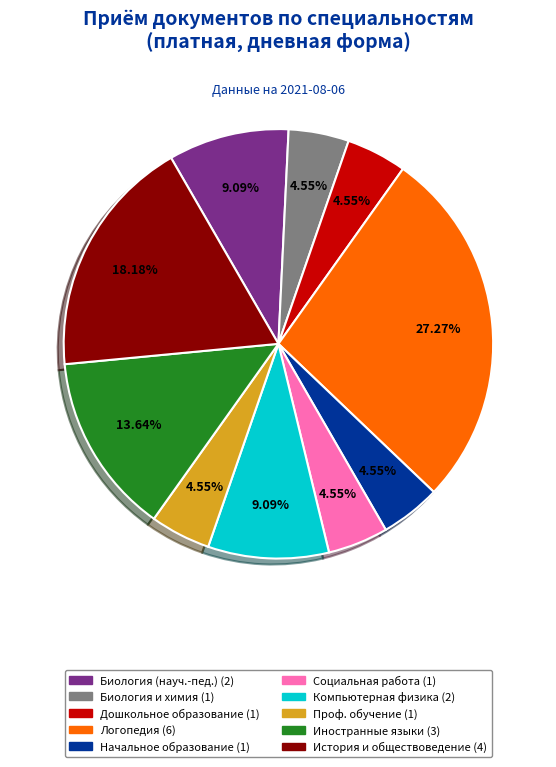

To the nearest percent, what is the difference between the largest and smallest slice percentages?

23%